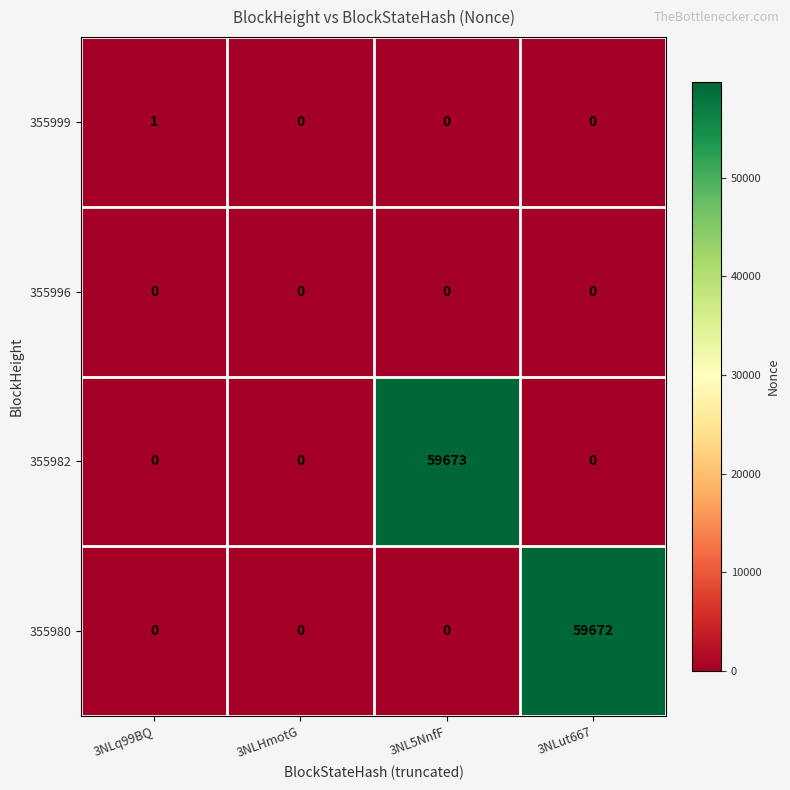

The value of 355996 at 3NLHmotG is 0. True or false?

True